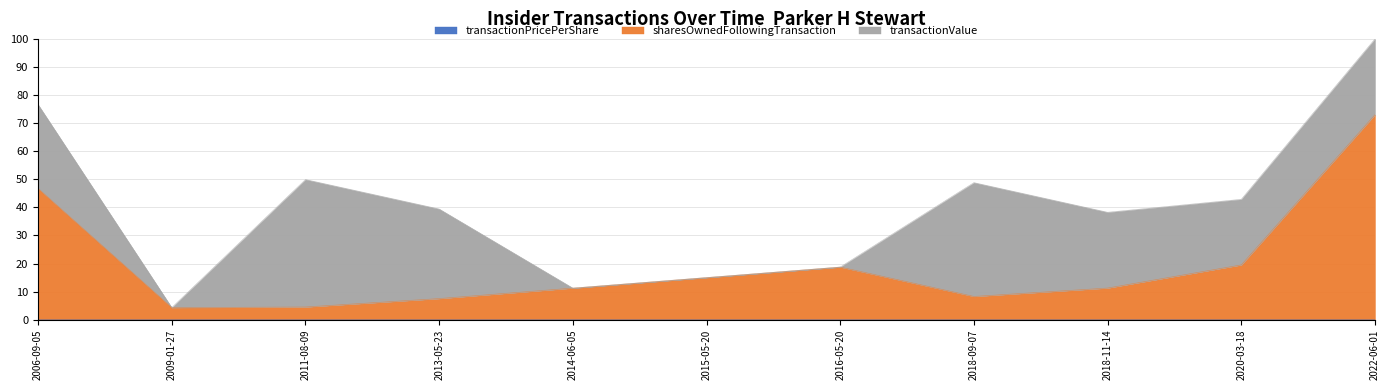

Which series has the largest total across all categories?

sharesOwnedFollowingTransaction